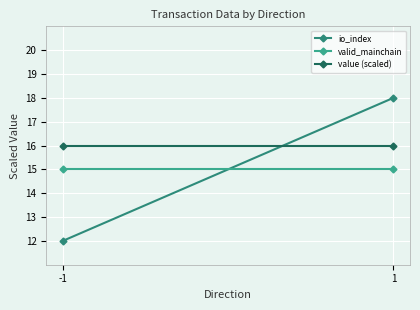

What is the average value of the value (scaled) series?

16